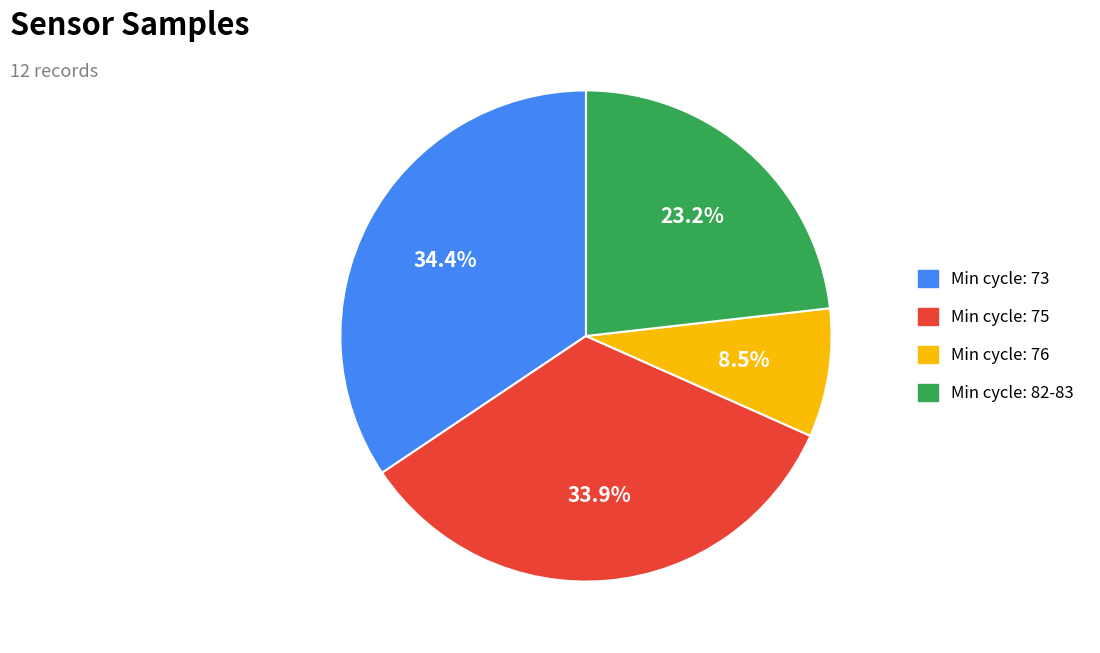

Does any single category account for the majority?

No